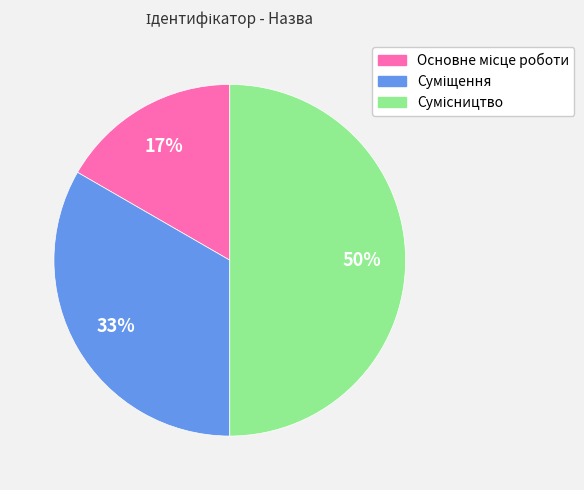

To the nearest percent, what is the average slice percentage?

33%